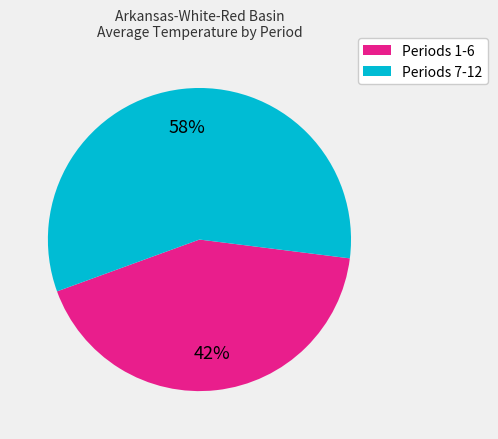

Count the number of slices in the pie.

2